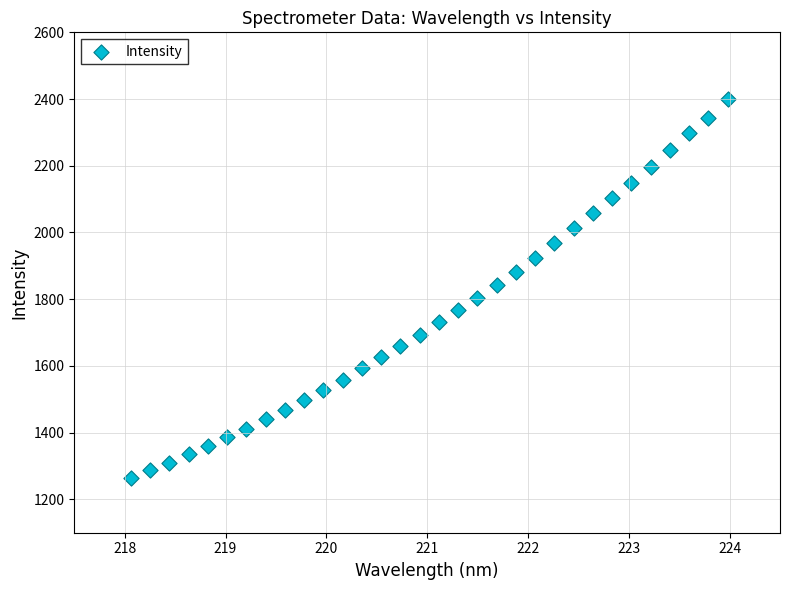

What is the range of Y values (max minus min)?

1134.0